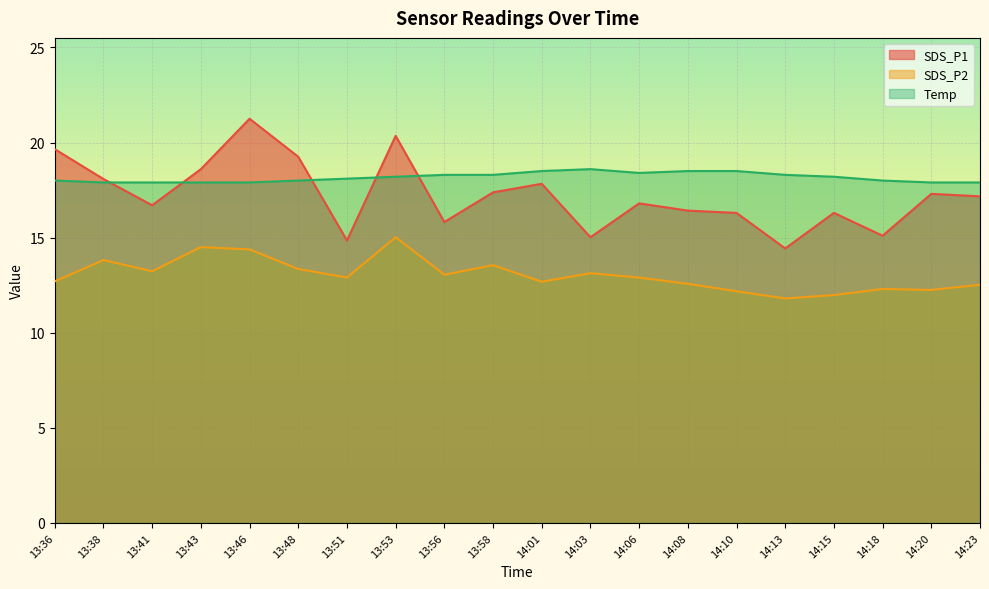

The SDS_P1 series shows 5.0 at 14:08. True or false?

False